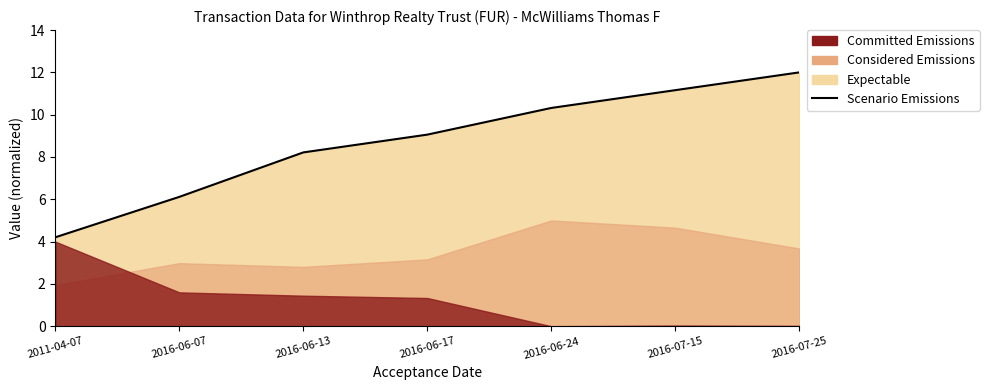

How many lines are shown in the chart?

1